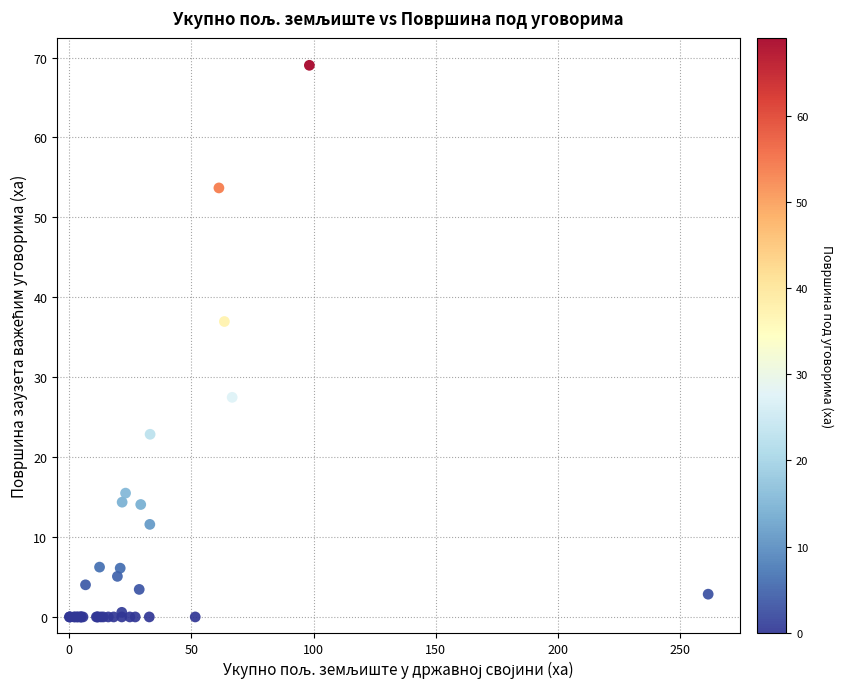

What Y value in the scatter plot is closest to 34?

37.0